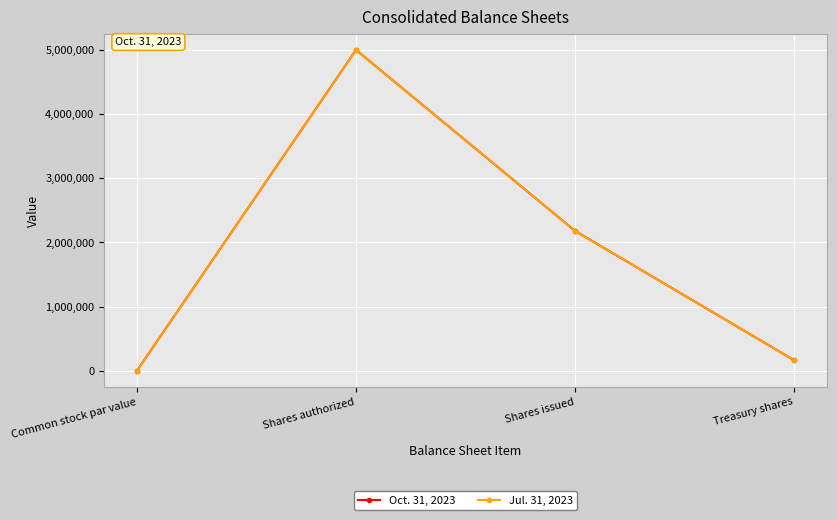

At which label does Oct. 31, 2023 reach its peak?

Shares authorized